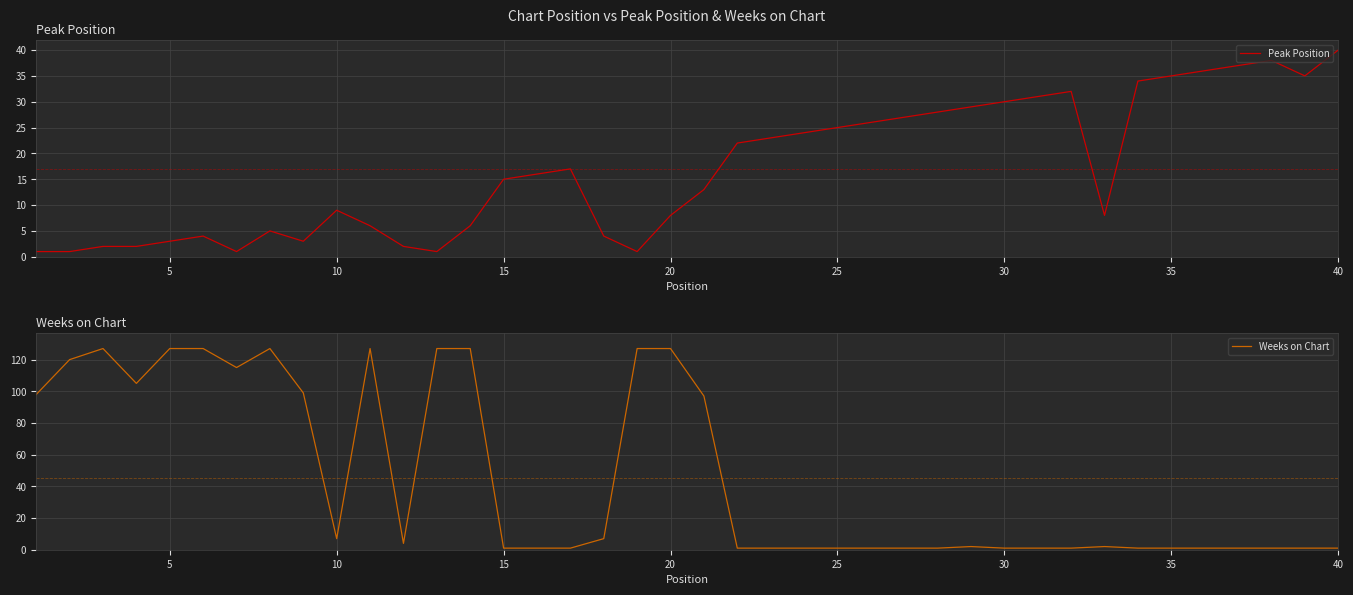

What is the lowest value of the Weeks on Chart series?

1